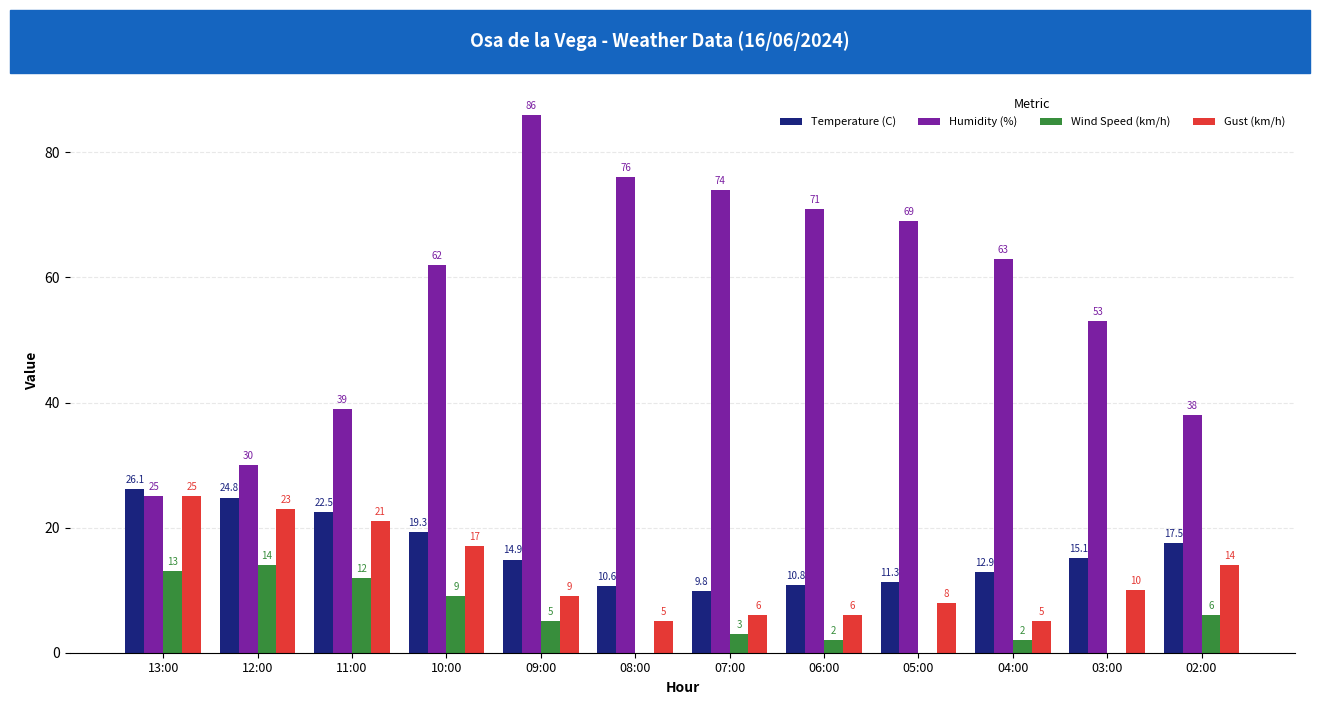

What are all the series names shown in the legend?

Temperature (C), Humidity (%), Wind Speed (km/h), Gust (km/h)